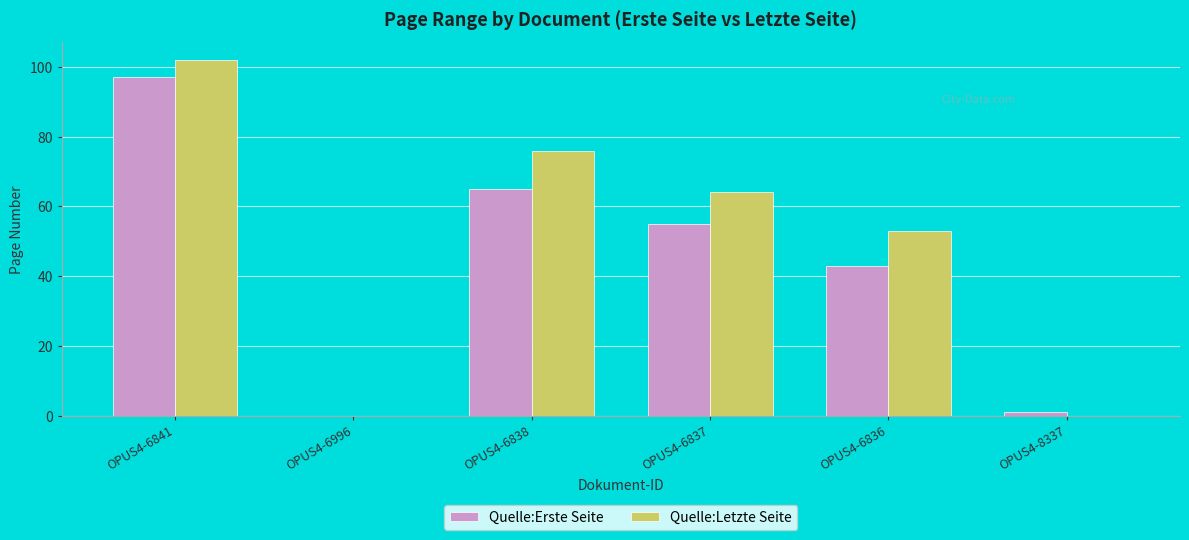

Which series changed the most between OPUS4-6841 and OPUS4-6996?

Quelle:Letzte Seite